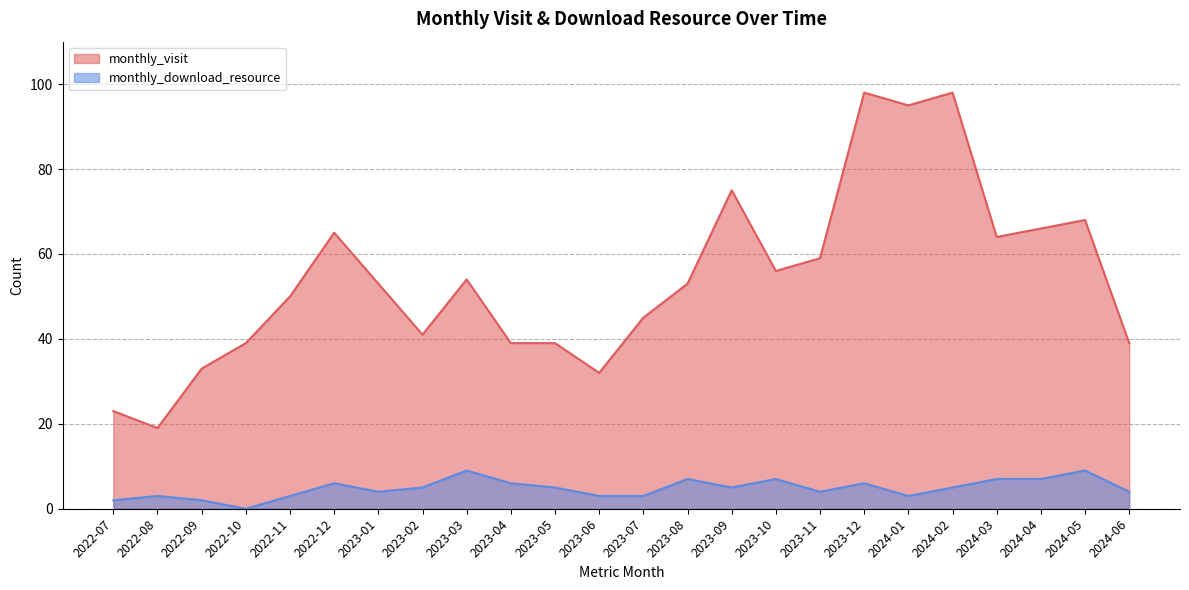

The value of monthly_download_resource at 2023-05 is 2. True or false?

False